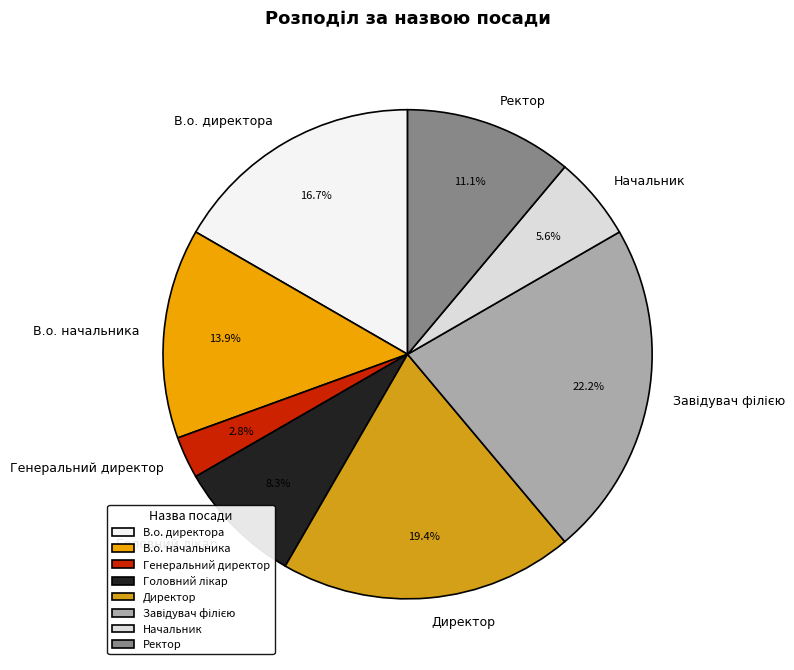

What percentage is the Директор slice, to the nearest percent?

19%